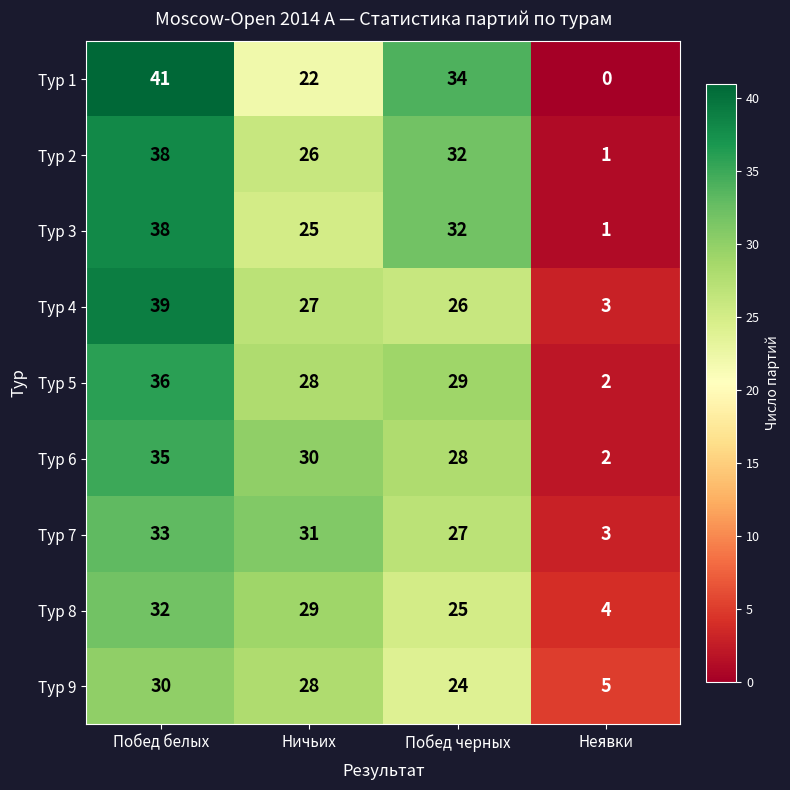

Which label corresponds to the smallest value in the chart?

Неявки